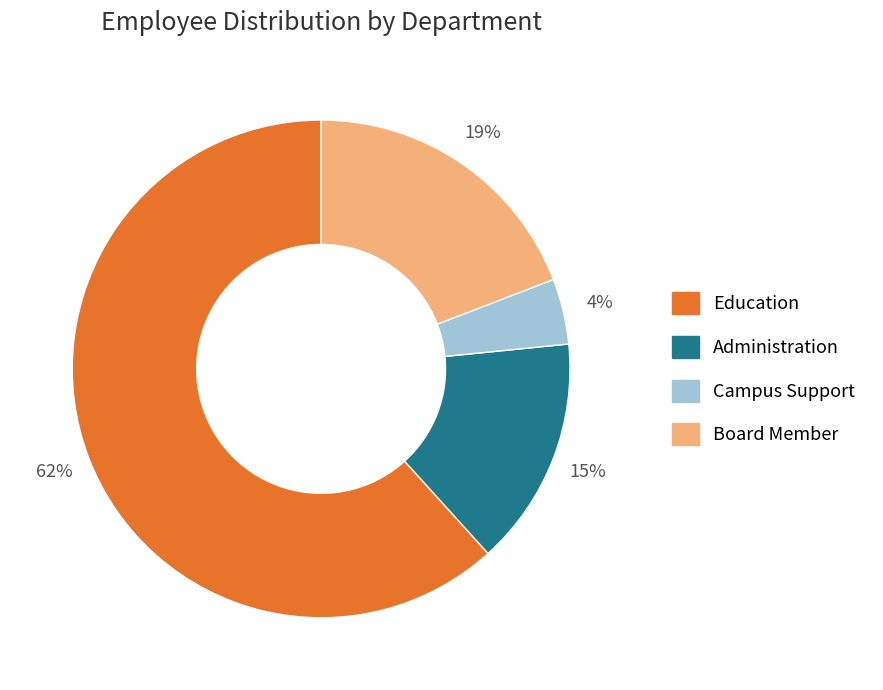

To the nearest percent, what is the combined percentage of Administration and Campus Support?

19%